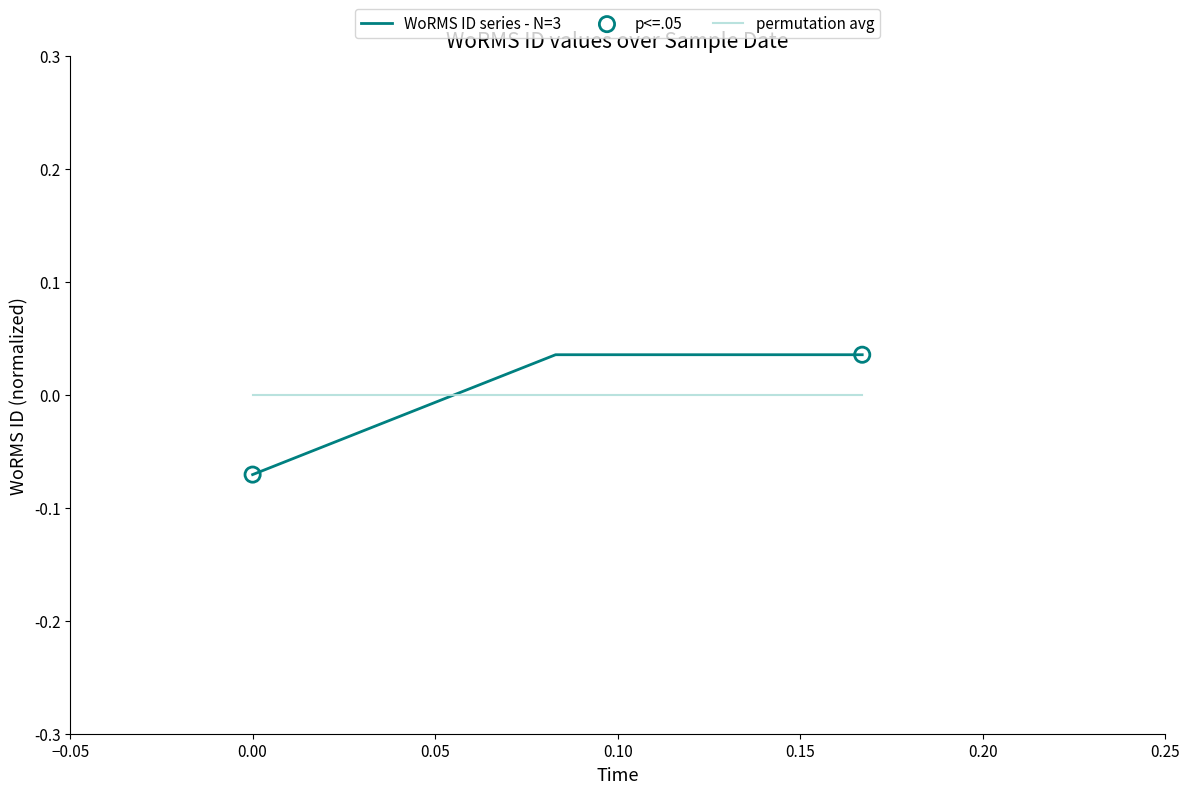

Which series has the largest range (max minus min)?

WoRMS ID series - N=3